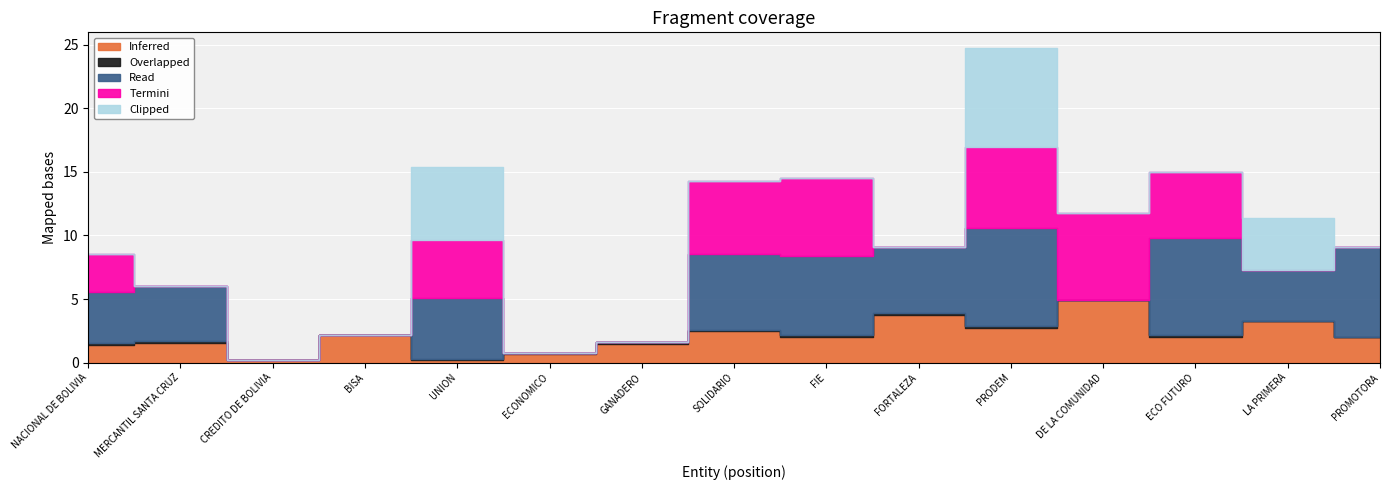

The value of Termini at BISA is -3.4. True or false?

False